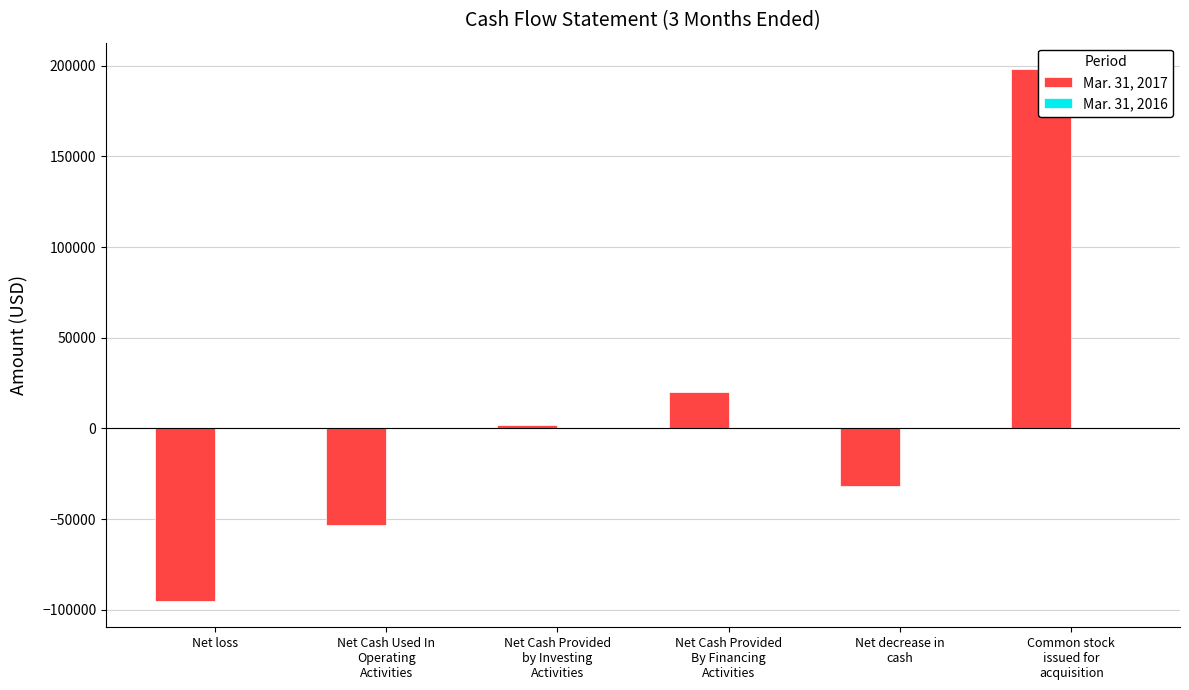

Rank the series by their average value, from lowest to highest.

Mar. 31, 2016, Mar. 31, 2017